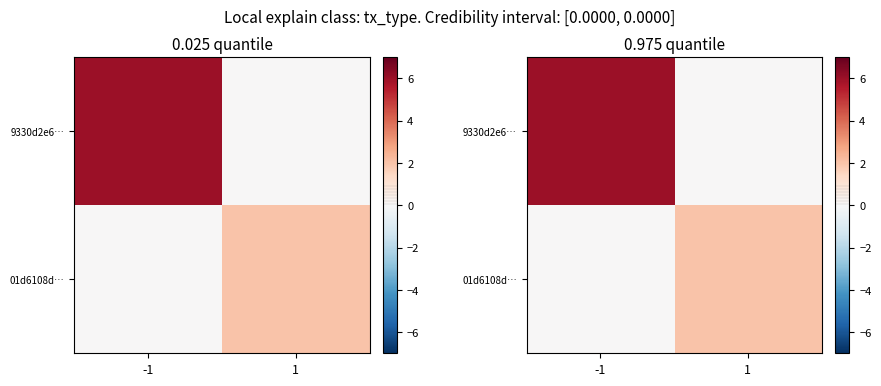

What is the average value of the 9330d2e6… series?

3